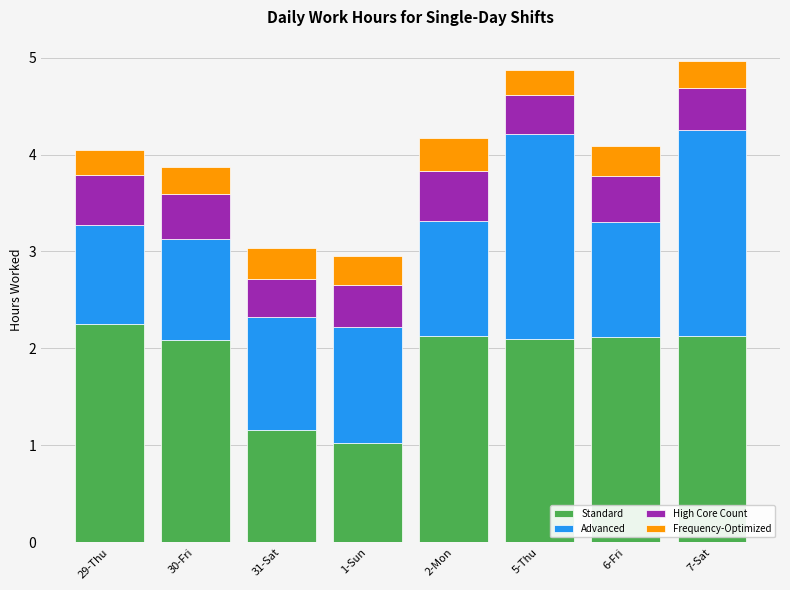

How many distinct data groups are displayed?

4